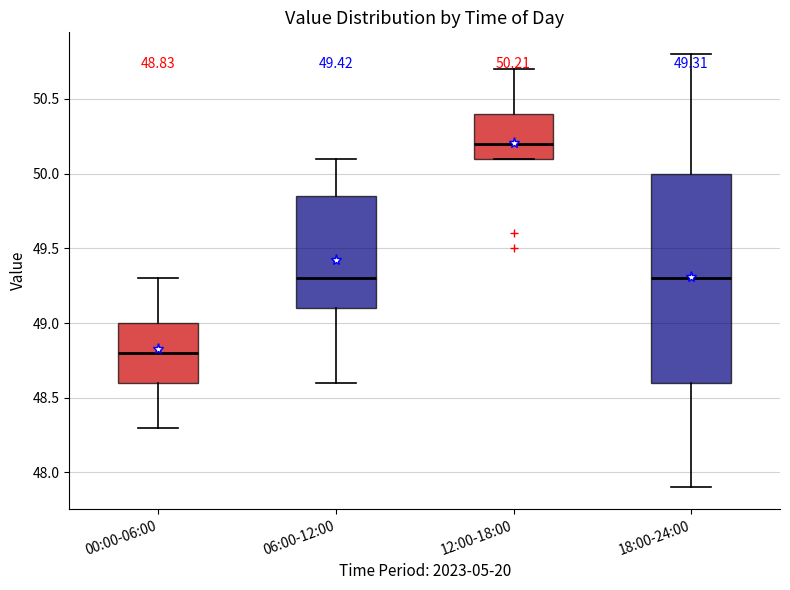

Which box has the highest median line?

12:00-18:00